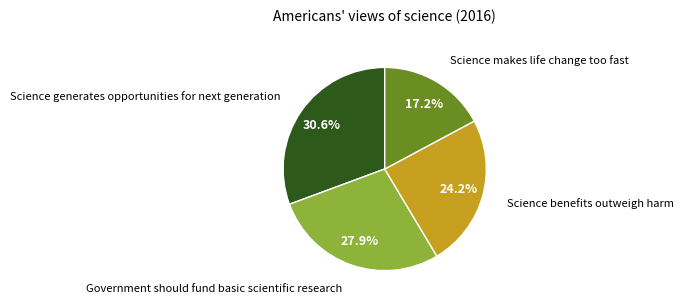

How many segments does this pie chart have?

4